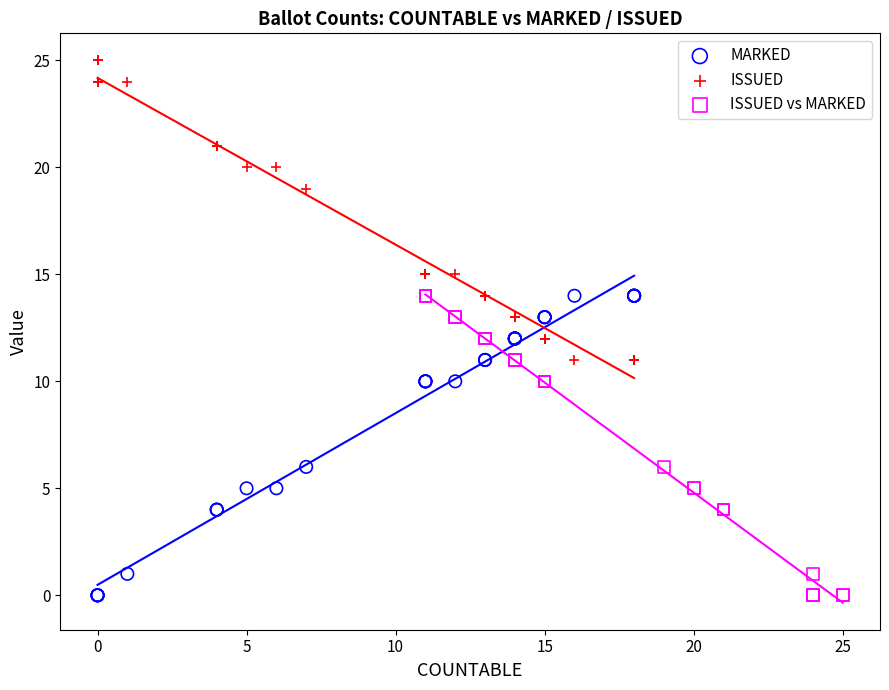

Which series reaches the maximum Y coordinate?

ISSUED